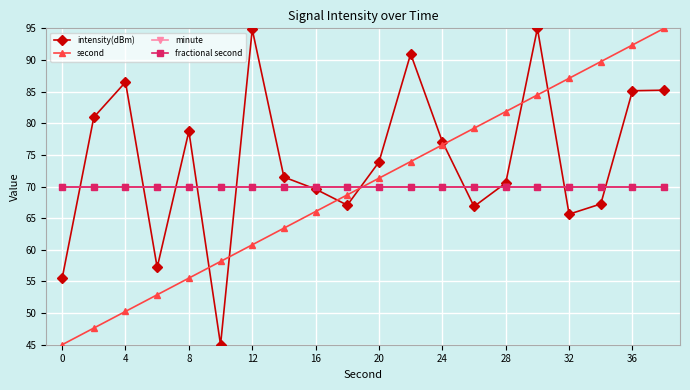

How many lines are shown in the chart?

4